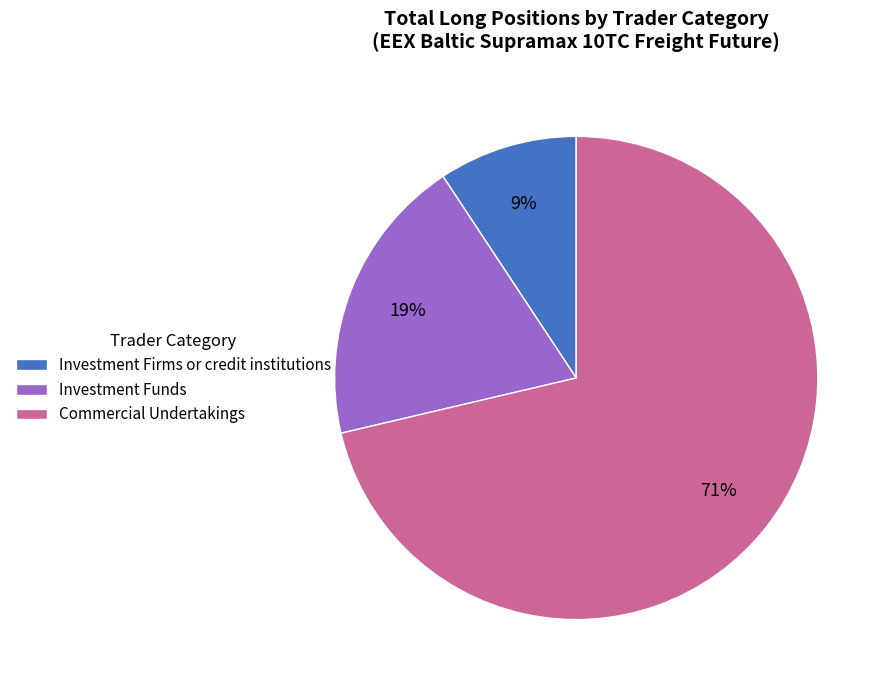

What is the smallest slice in the pie chart?

Investment Firms or credit institutions